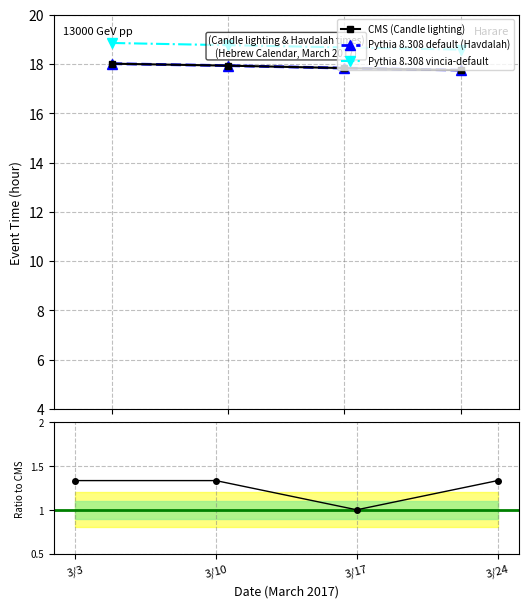

Reading left to right, transcribe all the data shown in this chart.

CMS (Candle lighting): 18.0	17.9	17.8	17.8
Pythia 8.308 default (Havdalah): 18.0	17.9	17.8	17.8
Pythia 8.308 vincia-default: 18.9	18.8	18.7	18.6
Ratio to CMS: 1.3	1.3	1.0	1.3